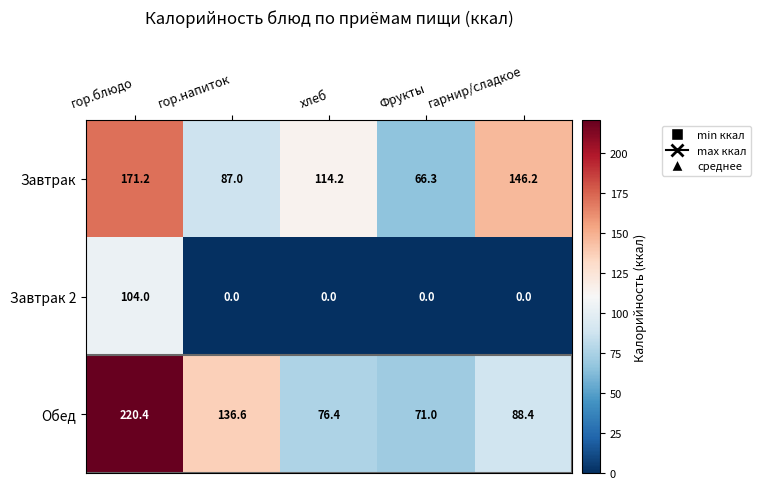

What is the lowest value of the Завтрак series?

66.3